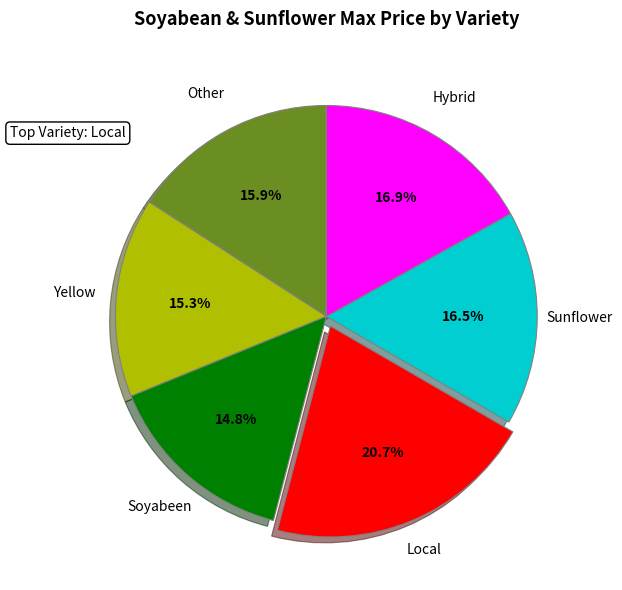

What percentage is the Other slice, to the nearest percent?

16%